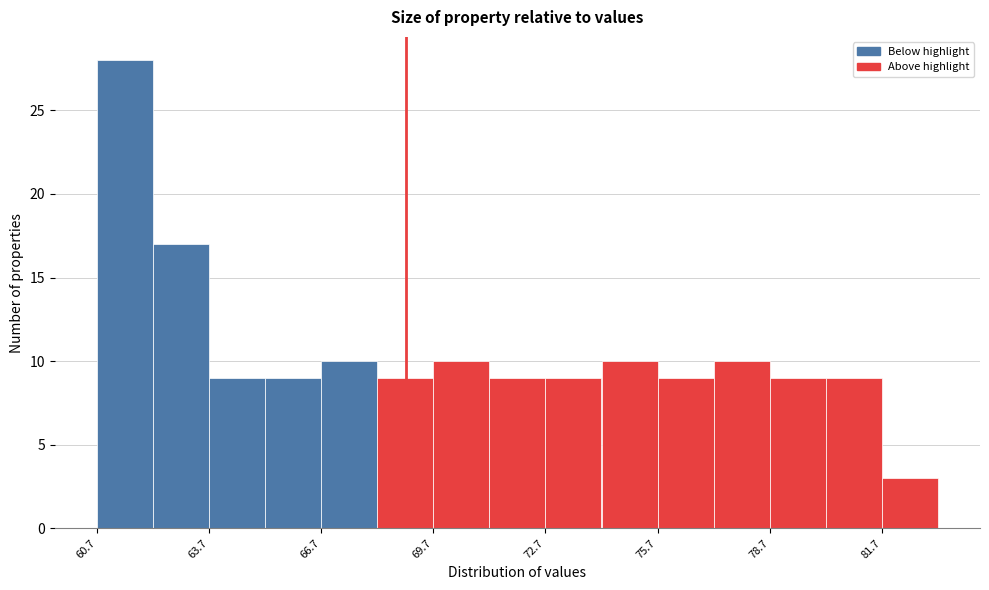

Around what value on the x-axis is the tallest bar? Give the approximate position of its centre, as read against the axis.

61.5